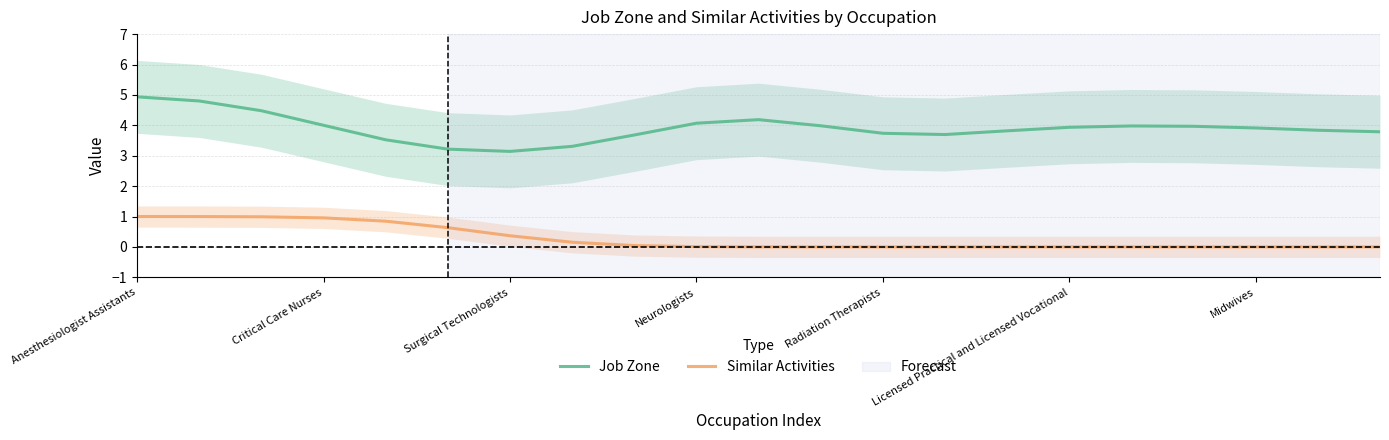

True or false: Similar Activities has more than 0 points higher than both neighbors.

False